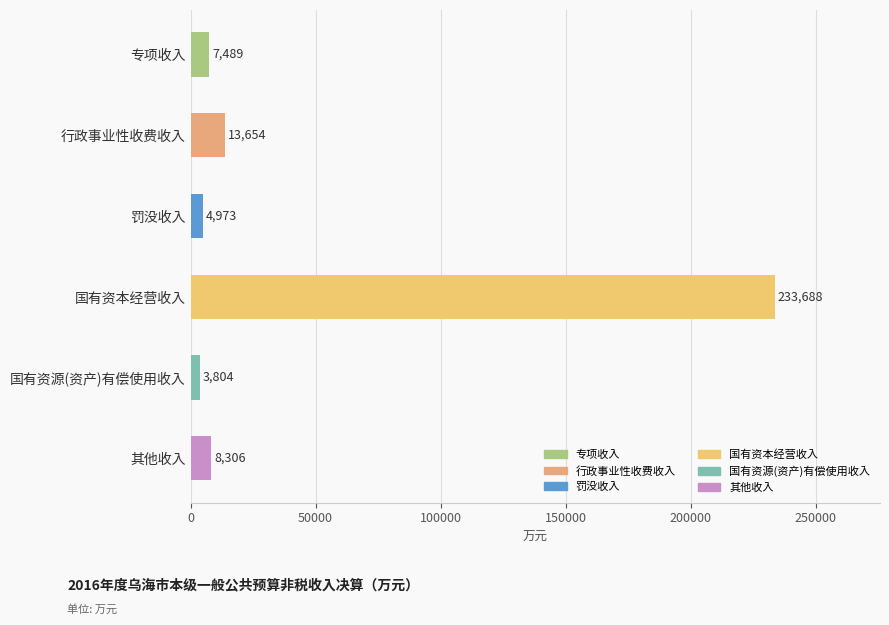

List the labels in order of value, largest first.

国有资本经营收入, 行政事业性收费收入, 其他收入, 专项收入, 罚没收入, 国有资源(资产)有偿使用收入